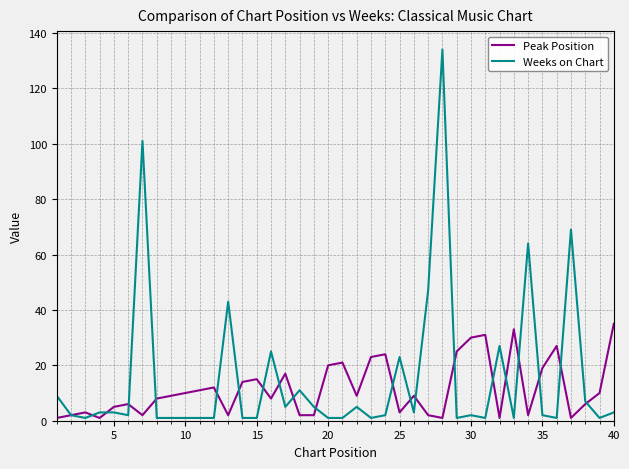

Which series has the widest spread of values?

Weeks on Chart